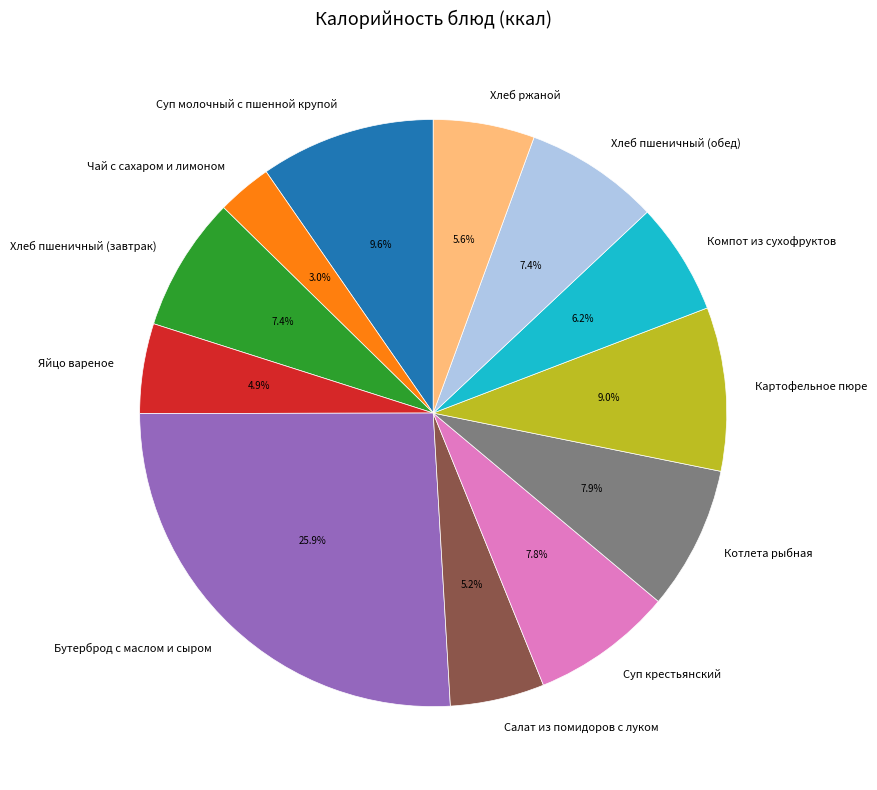

What portion of the pie excludes Суп молочный с пшенной крупой?

90.4%